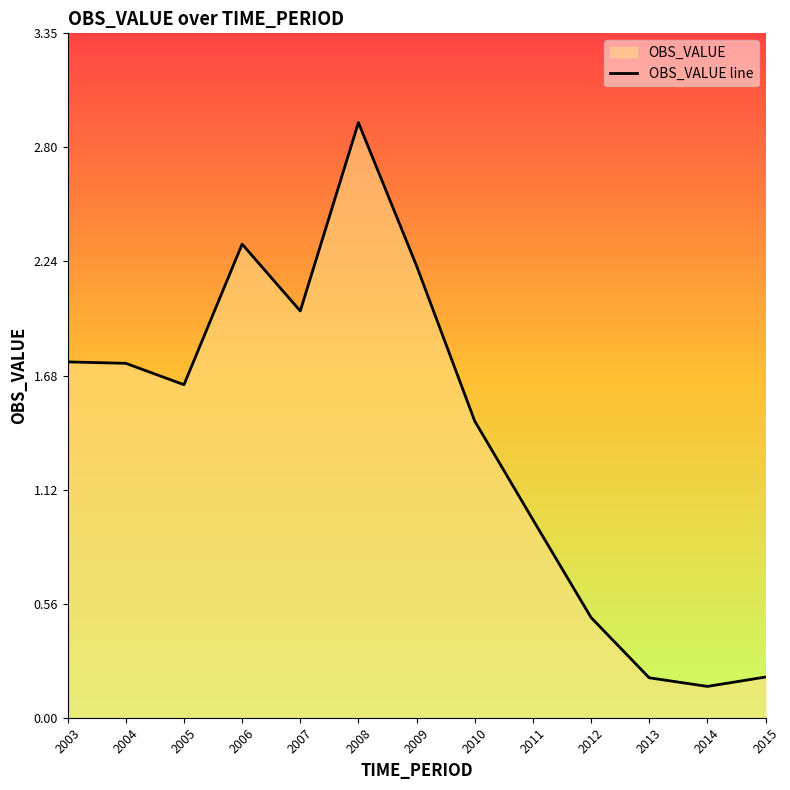

How many values are below 1?

5